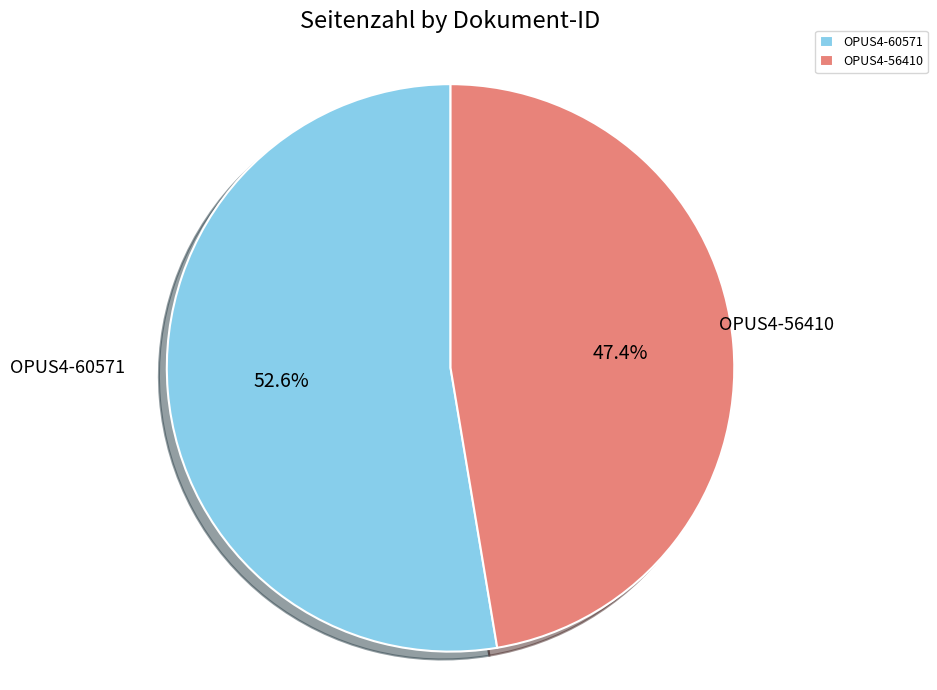

Is it true that OPUS4-60571 is 67% of the pie?

False